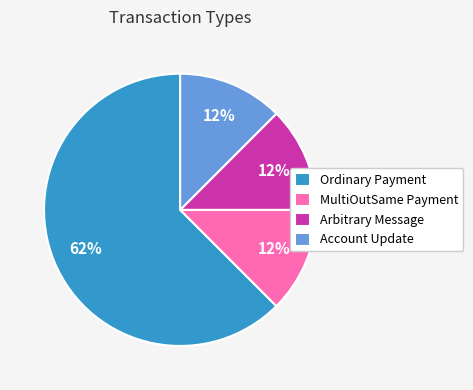

Which category accounts for the majority?

Ordinary Payment